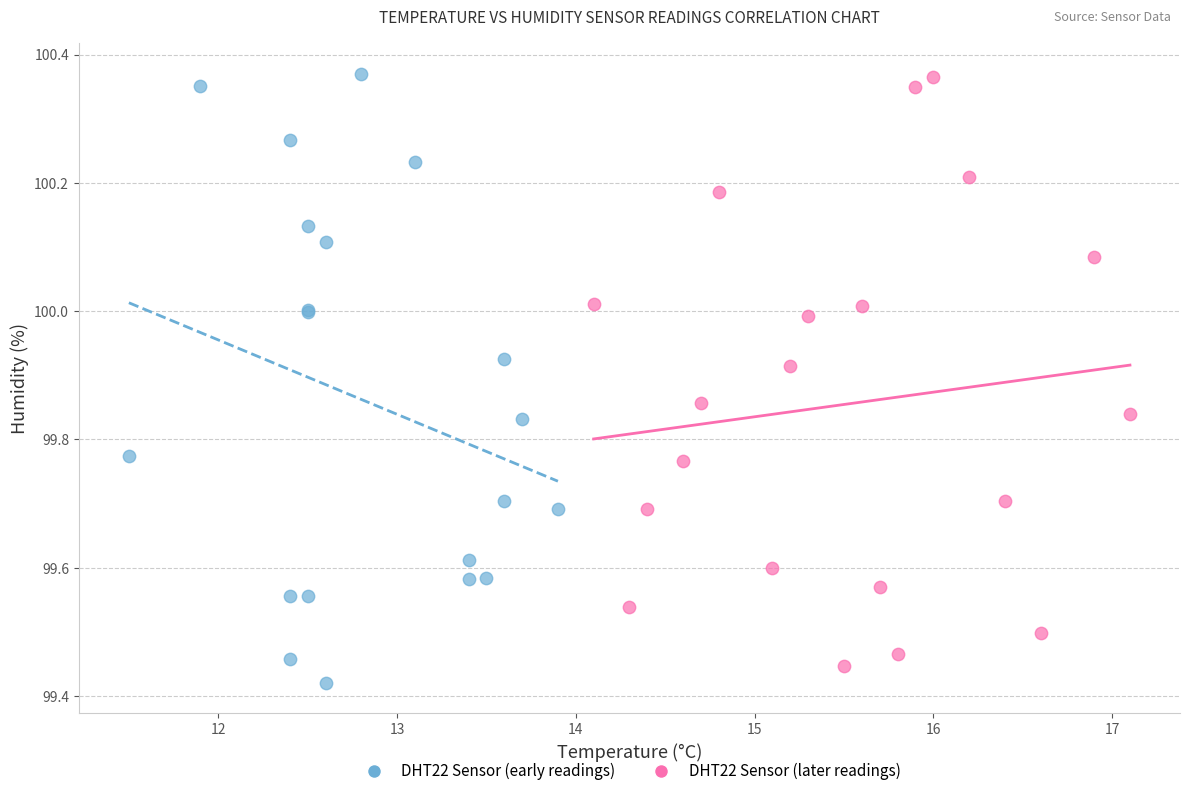

Which series has the largest Y range (max minus min)?

DHT22 Sensor (early readings)